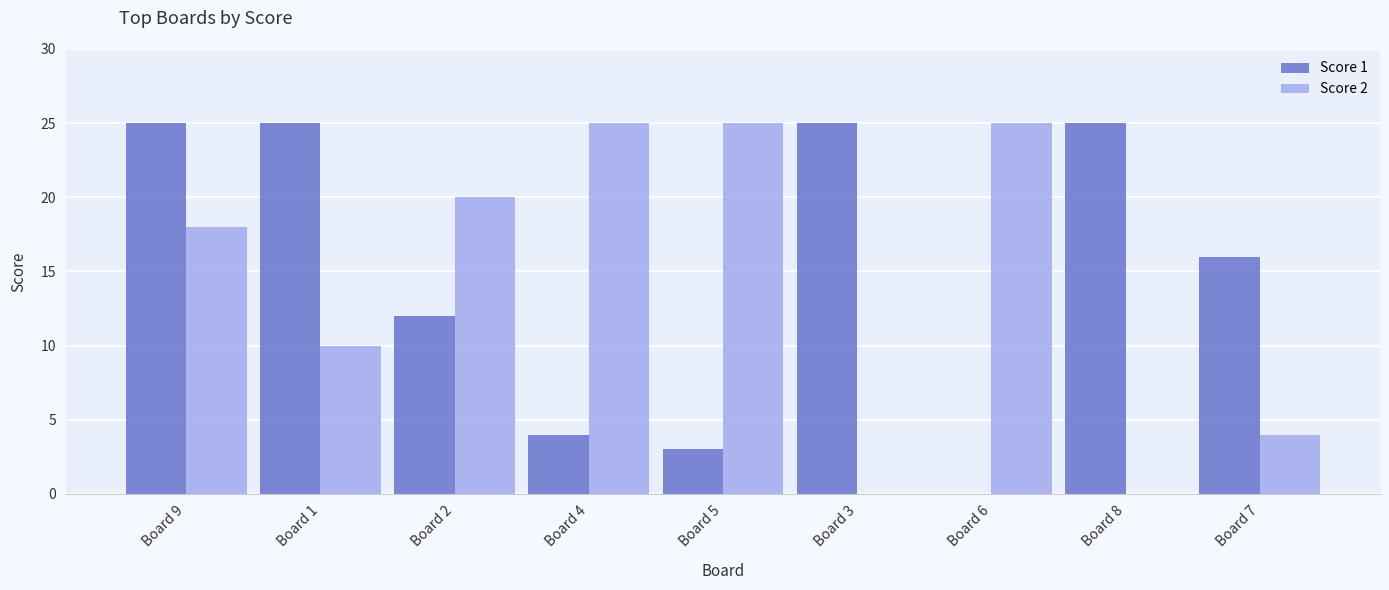

True or false: Score 2 has a value of 4 at Board 7.

True